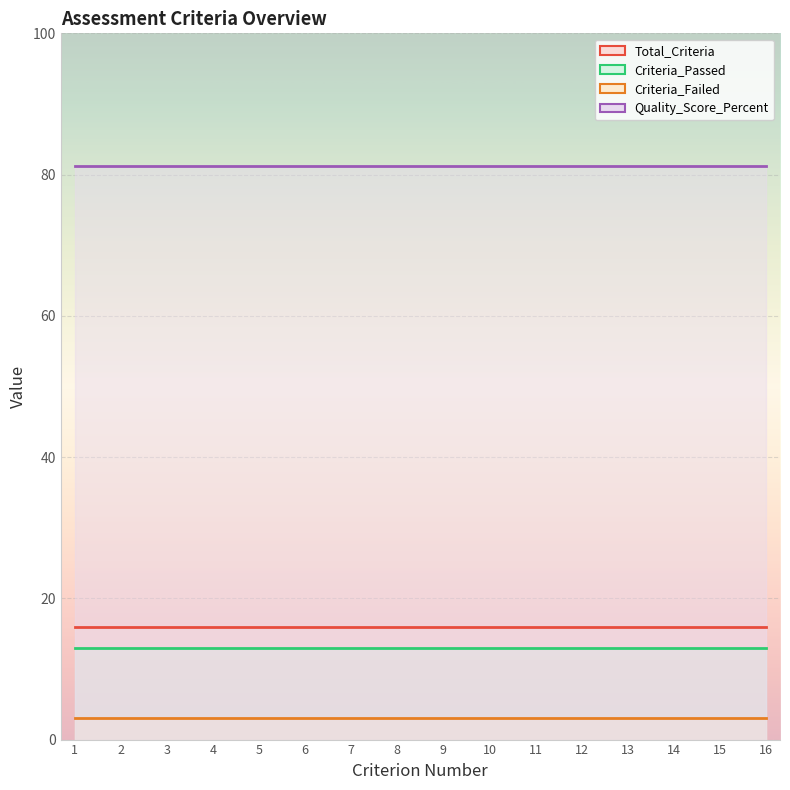

At which category is the sum across all series the highest?

1